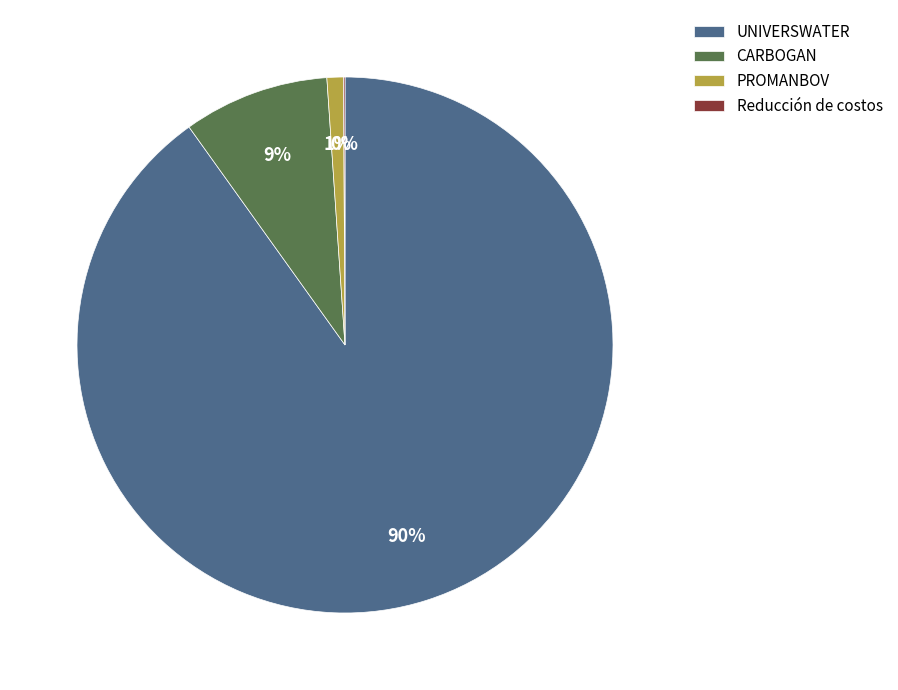

To the nearest percent, what percentage of the pie is CARBOGAN?

9%